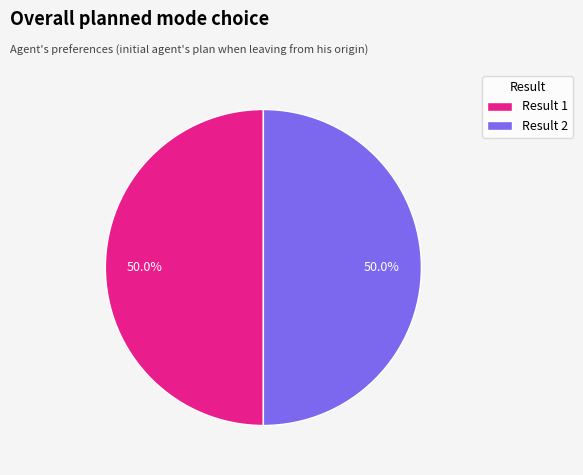

Count the number of slices in the pie.

2